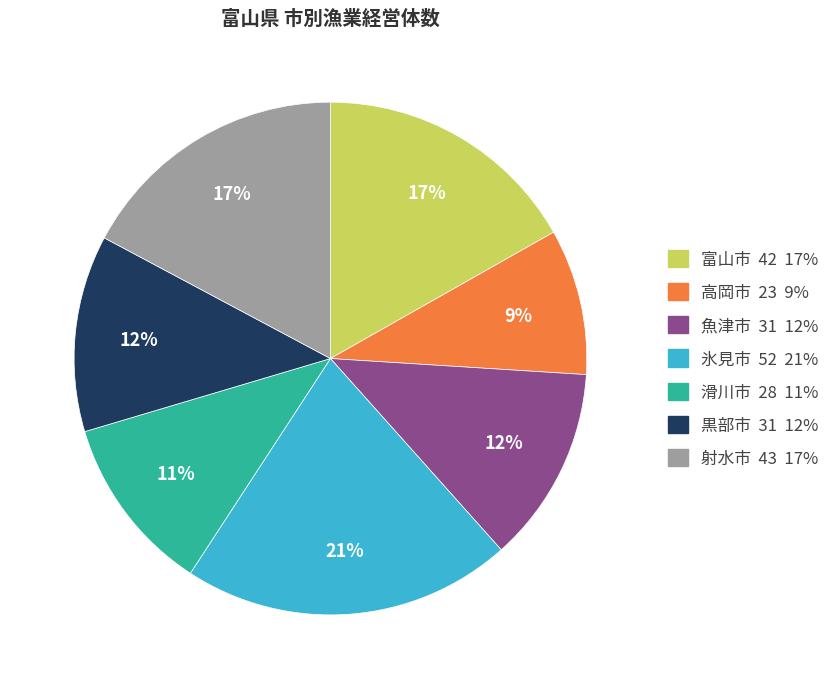

Which slice is the smallest?

高岡市